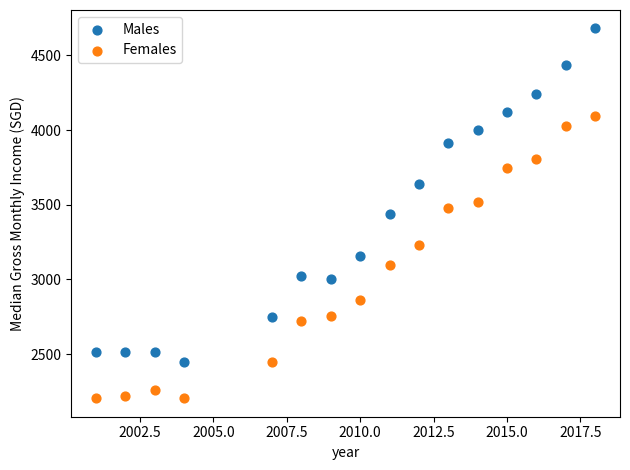

In the Males series, what Y value is closest to 3564?

3640